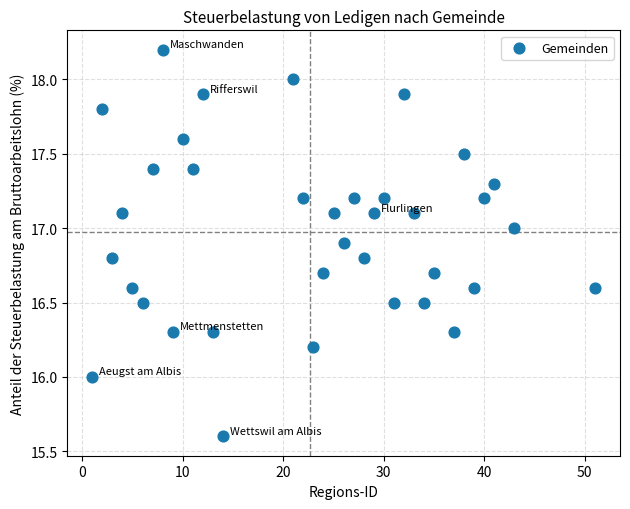

What is the range of Y values (max minus min)?

2.6